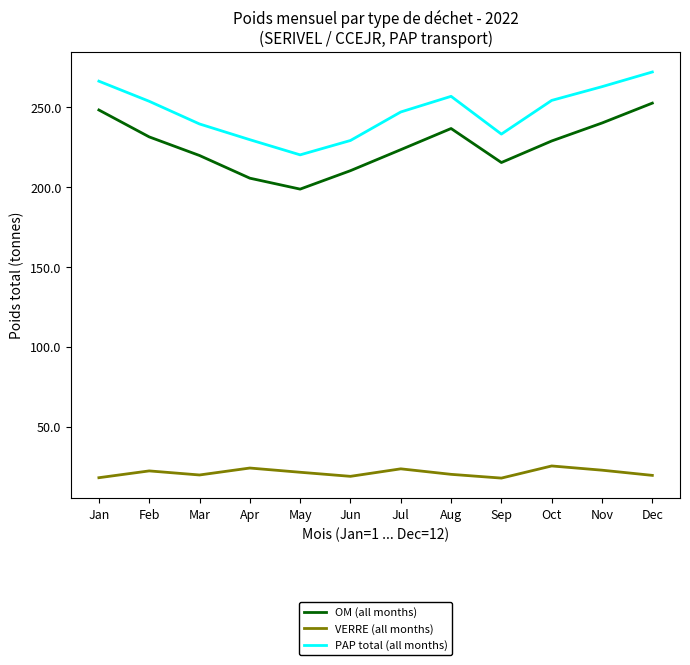

What is the average value of the VERRE (all months) series?

21.1